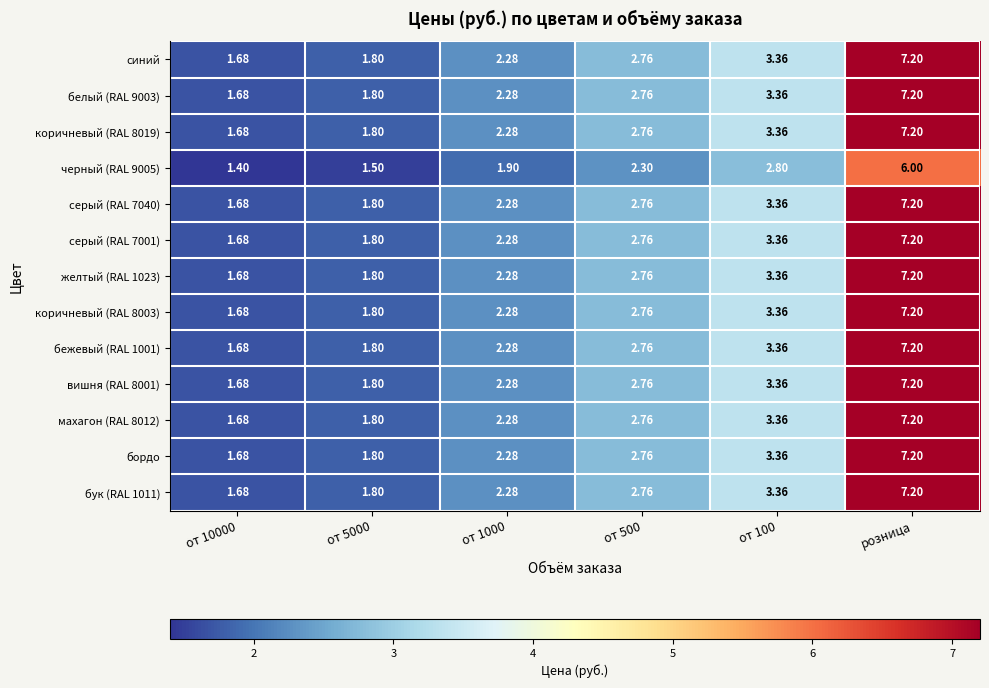

At which category is the sum across all series the highest?

розница